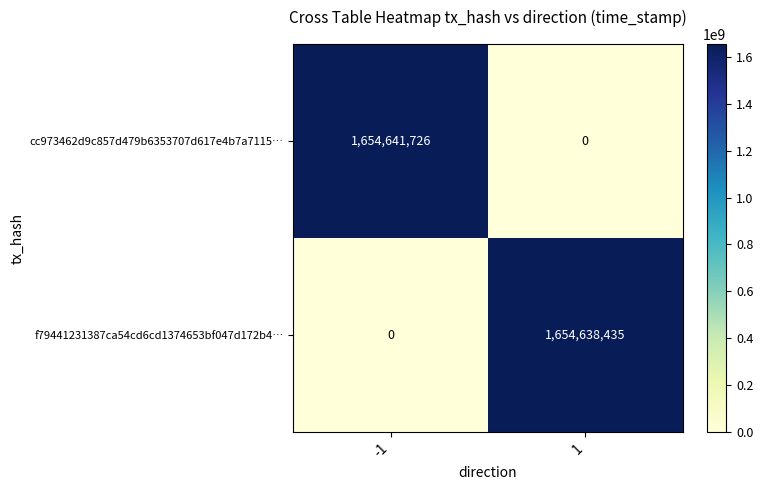

Count the number of data series in this chart.

2